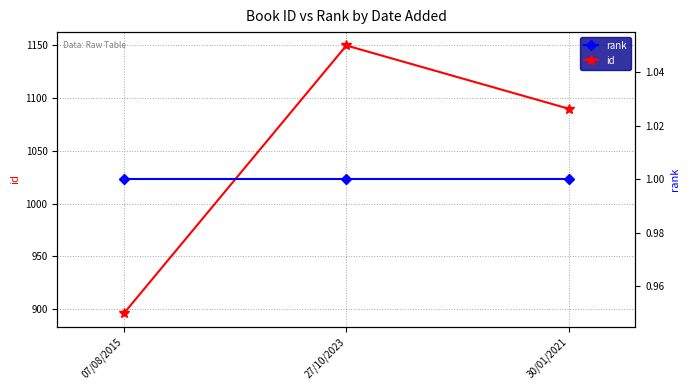

How many id values are between 896 and 1150?

3